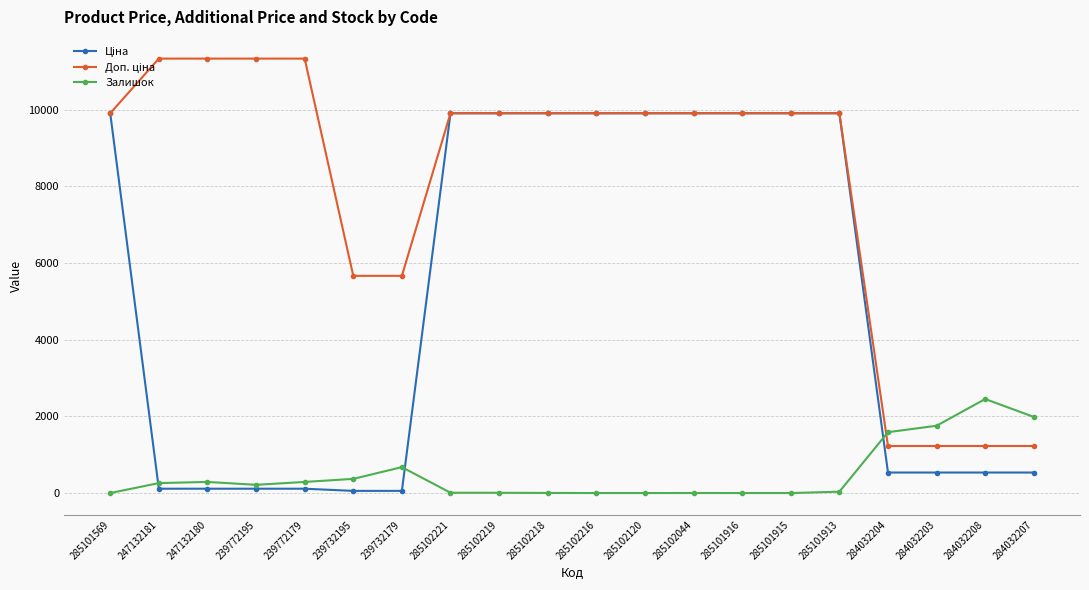

What is the spread (max minus min) of values at 284032208?

1917.6